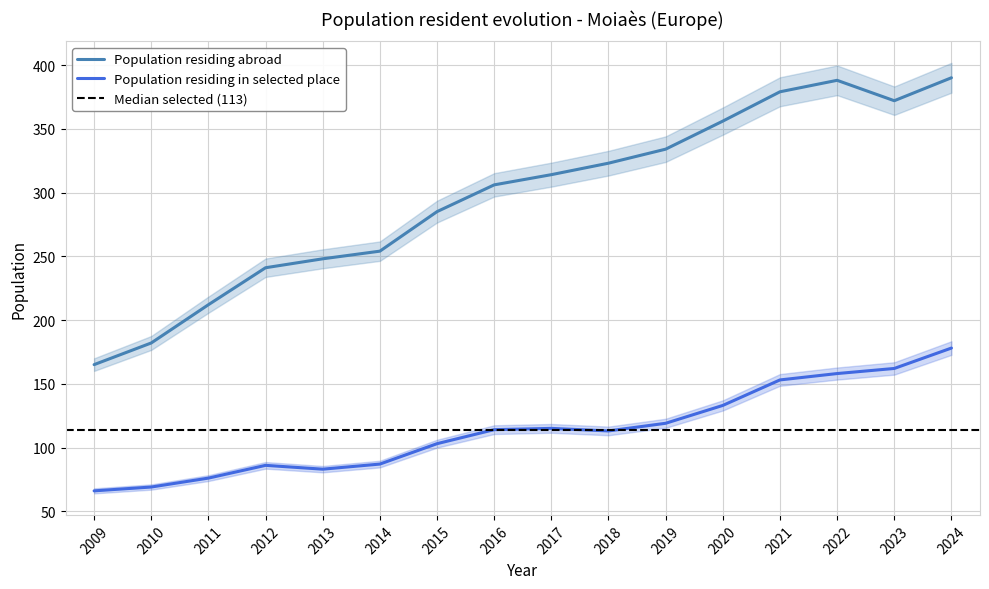

Between 2017 and 2010, which is larger?

2017